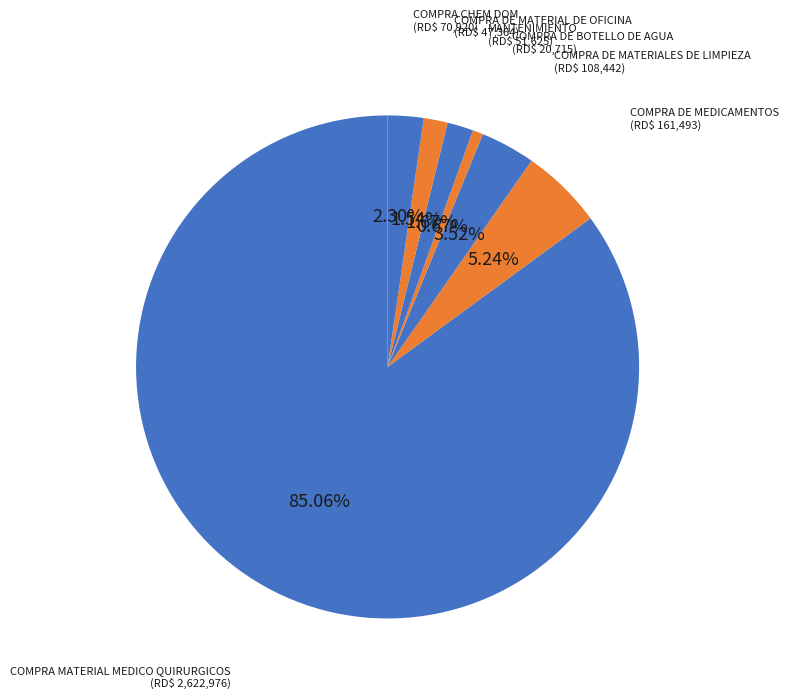

Is the sum of COMPRA DE BOTELLO DE AGUA and COMPRA CHEM DOM greater than half?

No